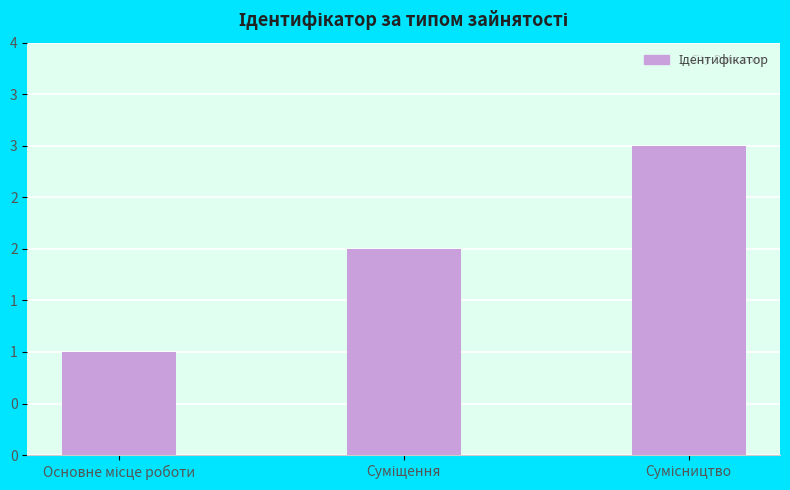

At which category does the chart reach its minimum across all series?

Основне місце роботи